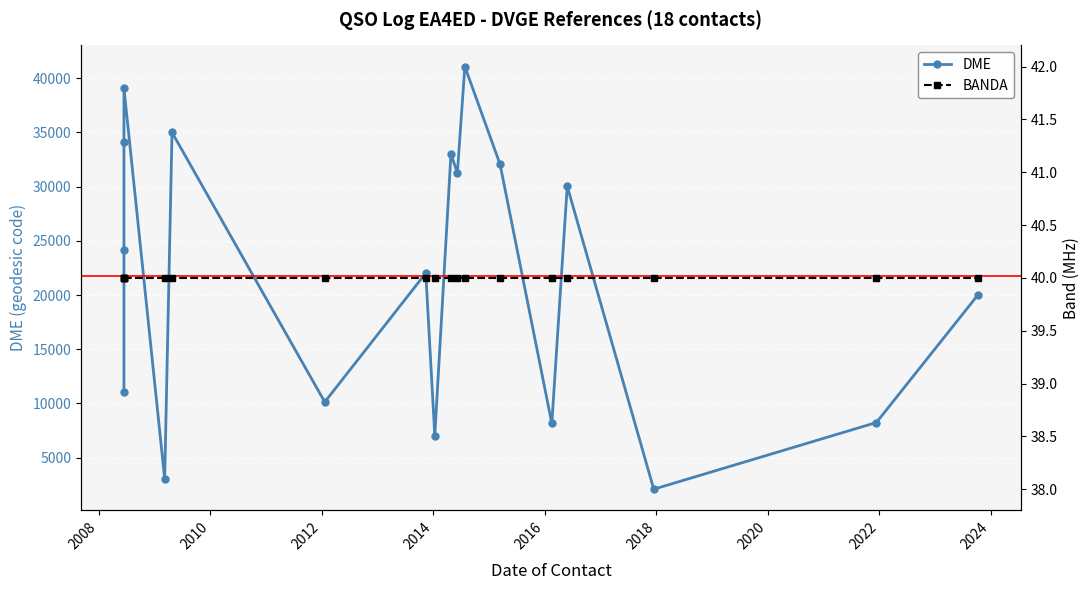

Which series has the widest spread of values?

DME